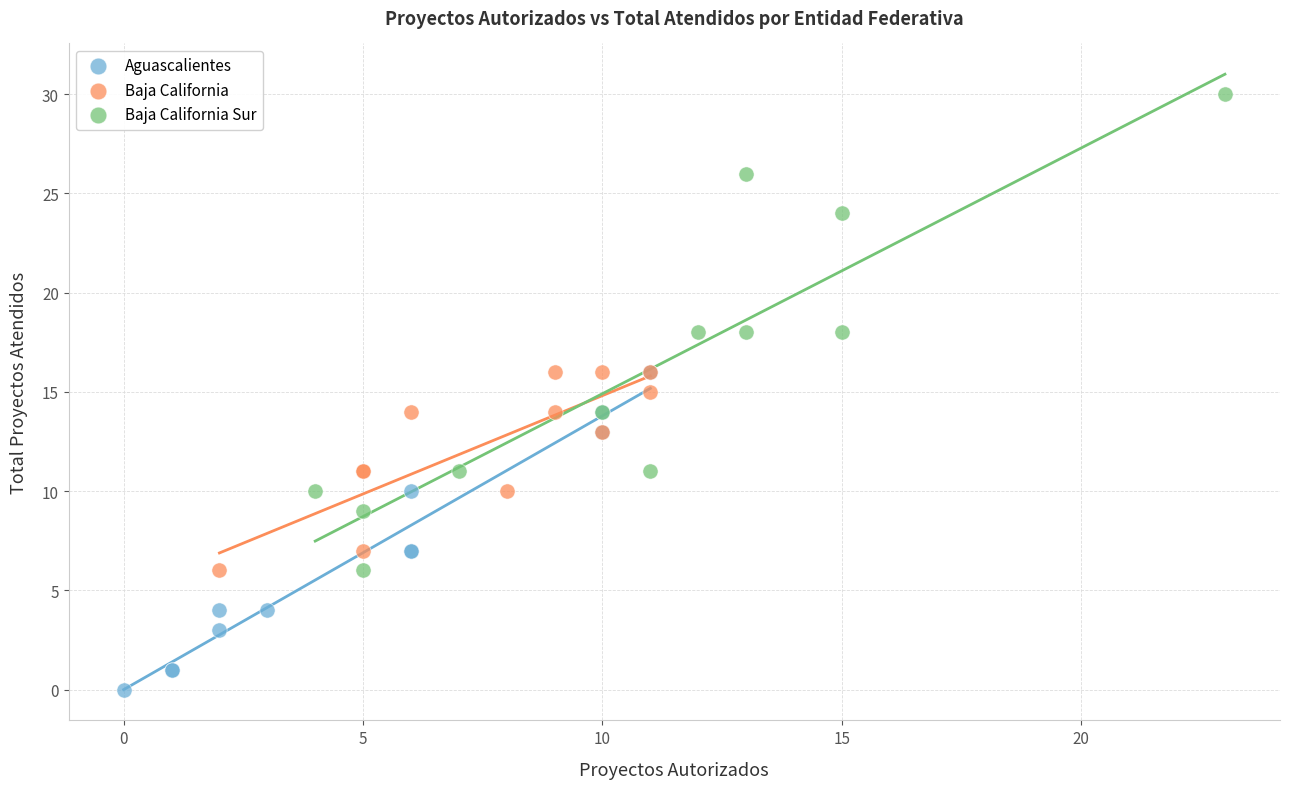

Which series reaches the maximum Y coordinate?

Baja California Sur